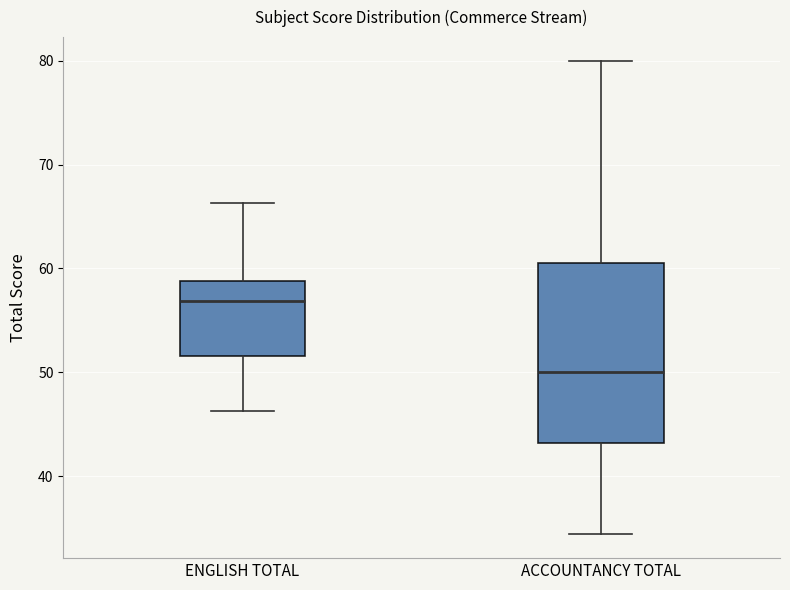

Where does the lower whisker of the box for ACCOUNTANCY TOTAL end on the y-axis? The values are not printed on the chart, so give them approximately, as read against the axis.

34